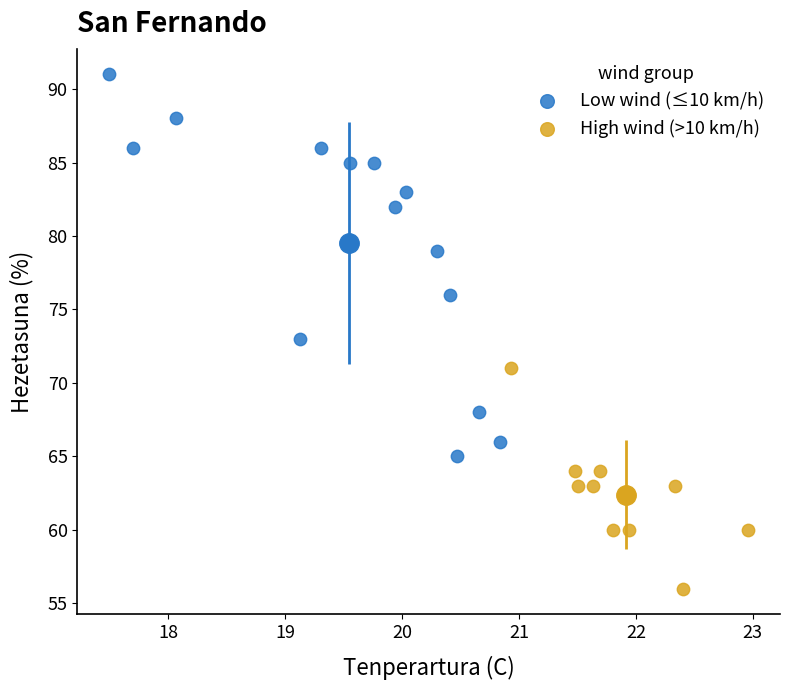

Which series has the largest Y range (max minus min)?

Low wind (≤10 km/h)